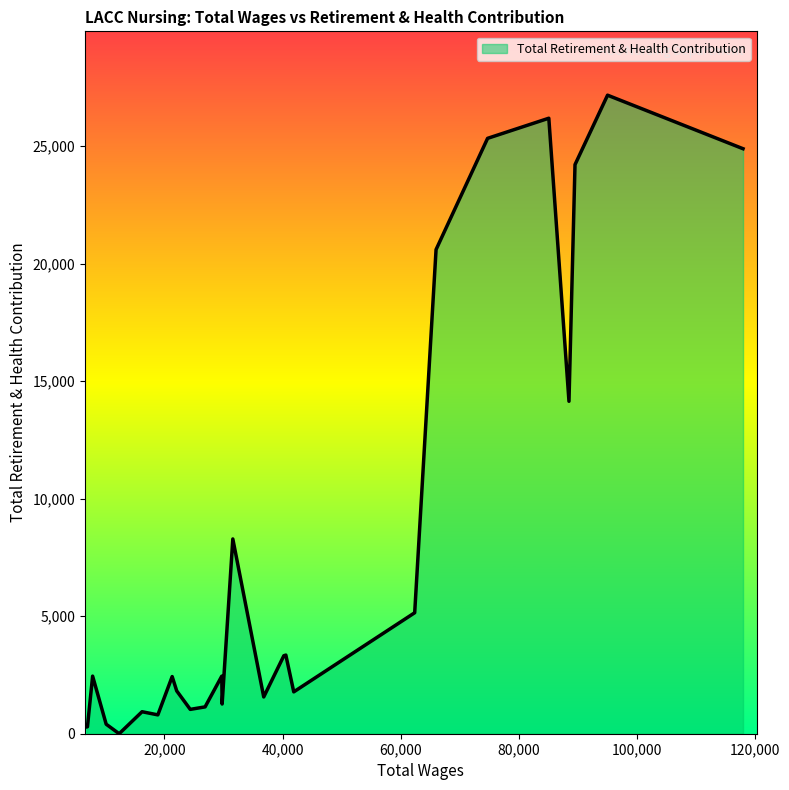

At which label is the value closest to 13585?

88540.0